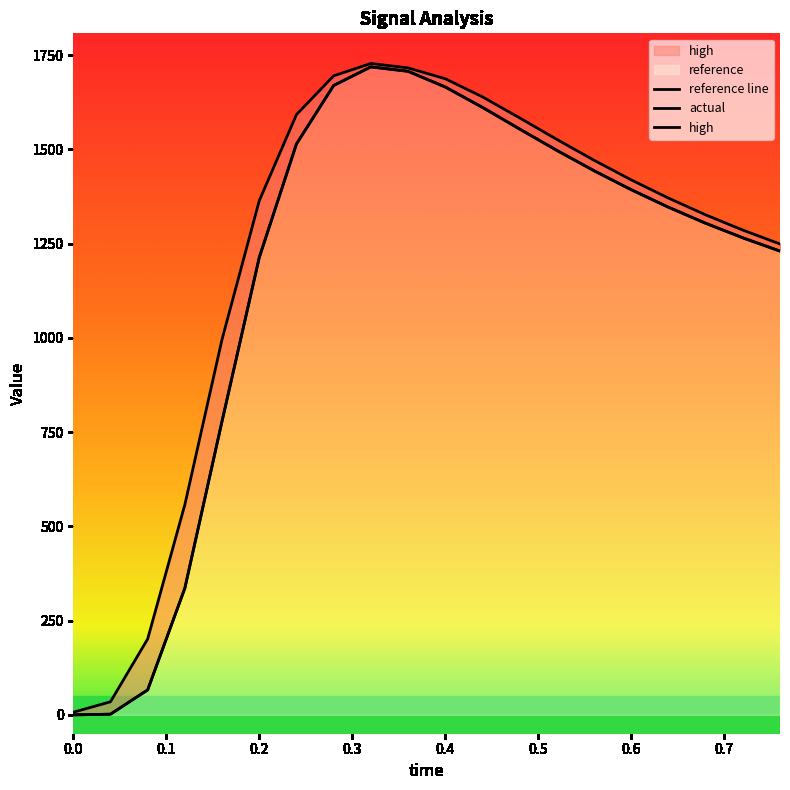

How many values in reference line are above zero?

19